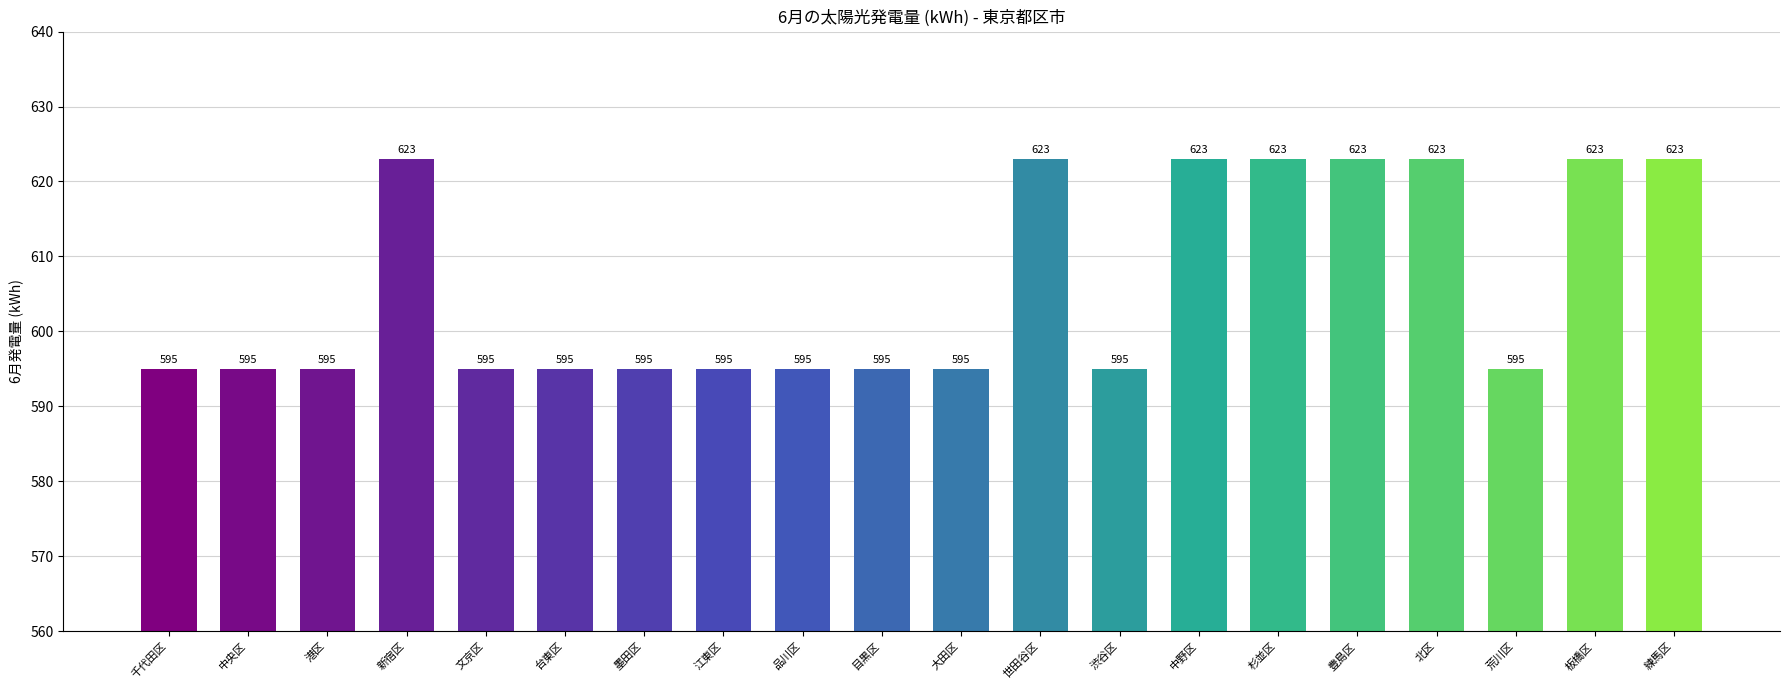

What is the change in value from 台東区 to 板橋区?

+28